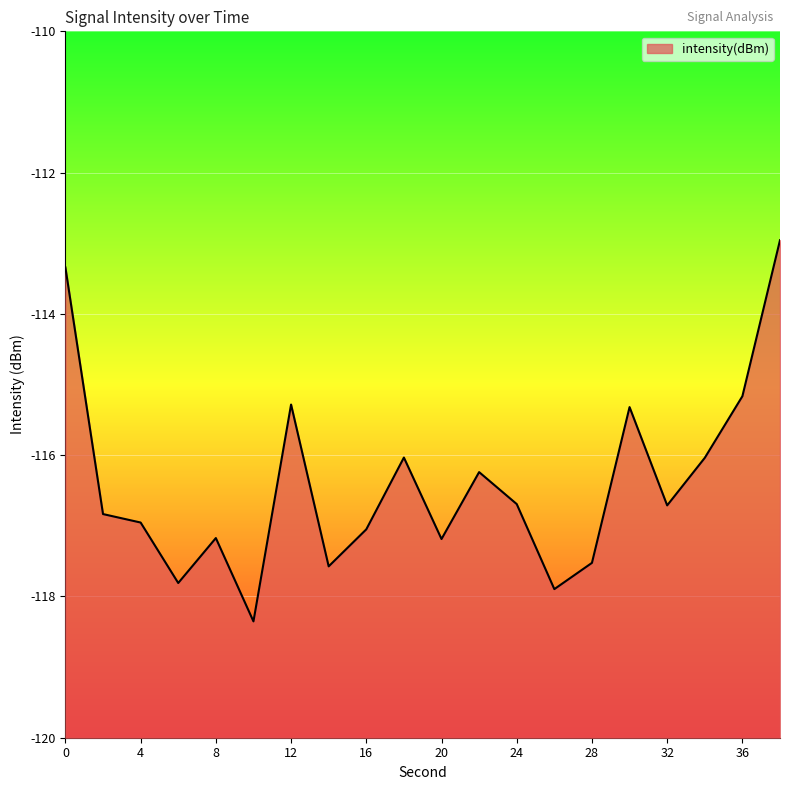

Reading left to right, what are all the values shown in this chart?

0=-113.3	2=-116.8	4=-117.0	6=-117.8	8=-117.2	10=-118.4	12=-115.3	14=-117.6	16=-117.1	18=-116.0	20=-117.2	22=-116.2	24=-116.7	26=-117.9	28=-117.5	30=-115.3	32=-116.7	34=-116.0	36=-115.2	38=-113.0